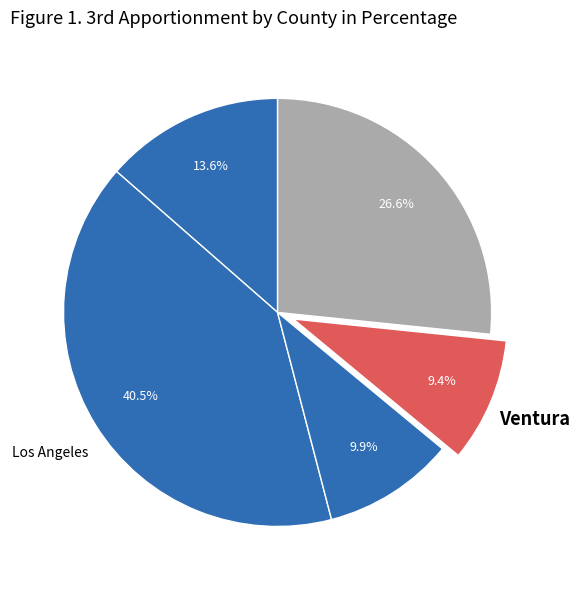

What is the largest slice in the pie chart?

Los Angeles